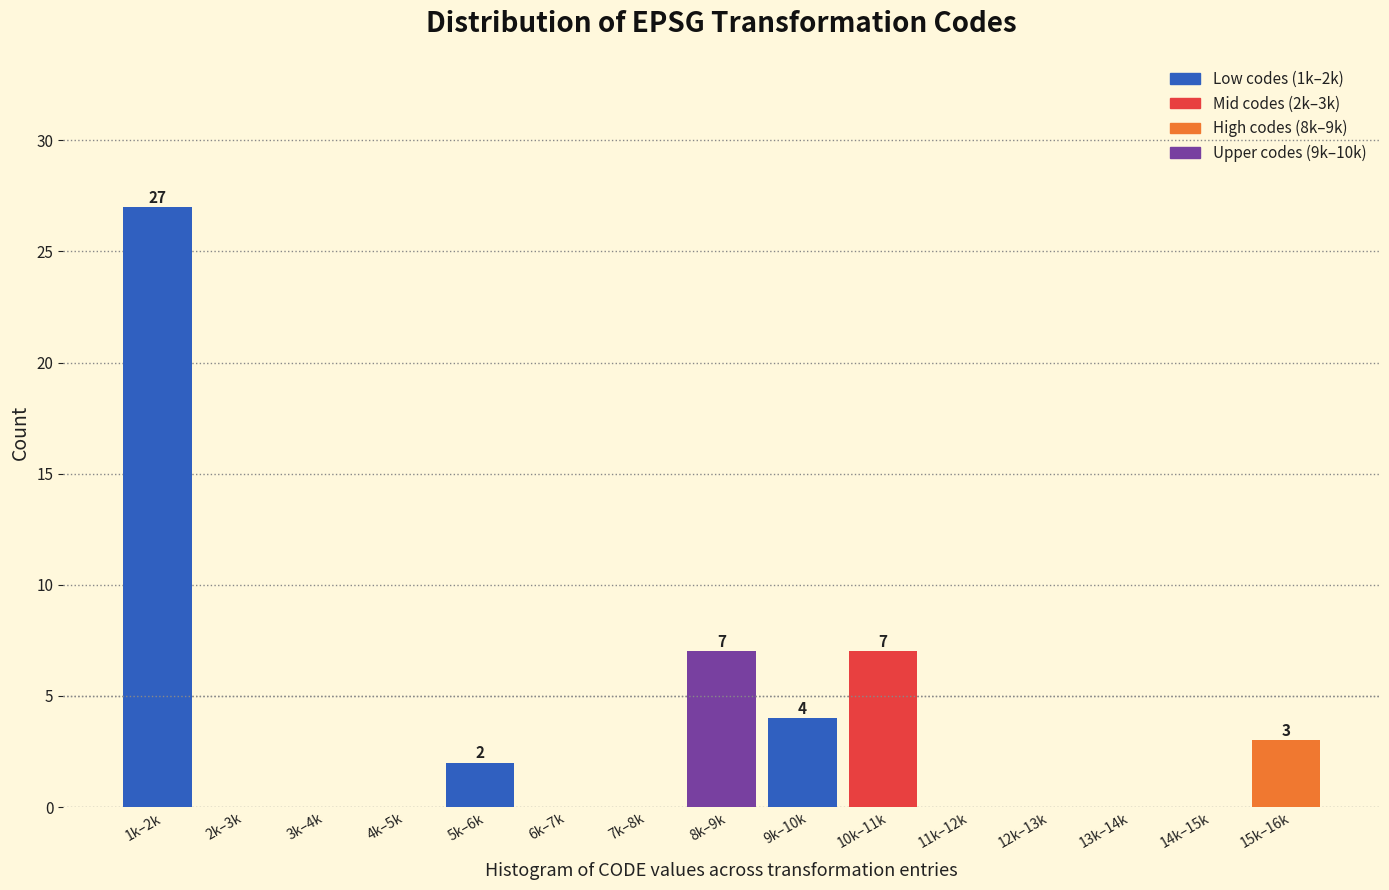

Reading right to left, list all the values displayed in this chart.

15k–16k=3	14k–15k=0	13k–14k=0	12k–13k=0	11k–12k=0	10k–11k=7	9k–10k=4	8k–9k=7	7k–8k=0	6k–7k=0	5k–6k=2	4k–5k=0	3k–4k=0	2k–3k=0	1k–2k=27